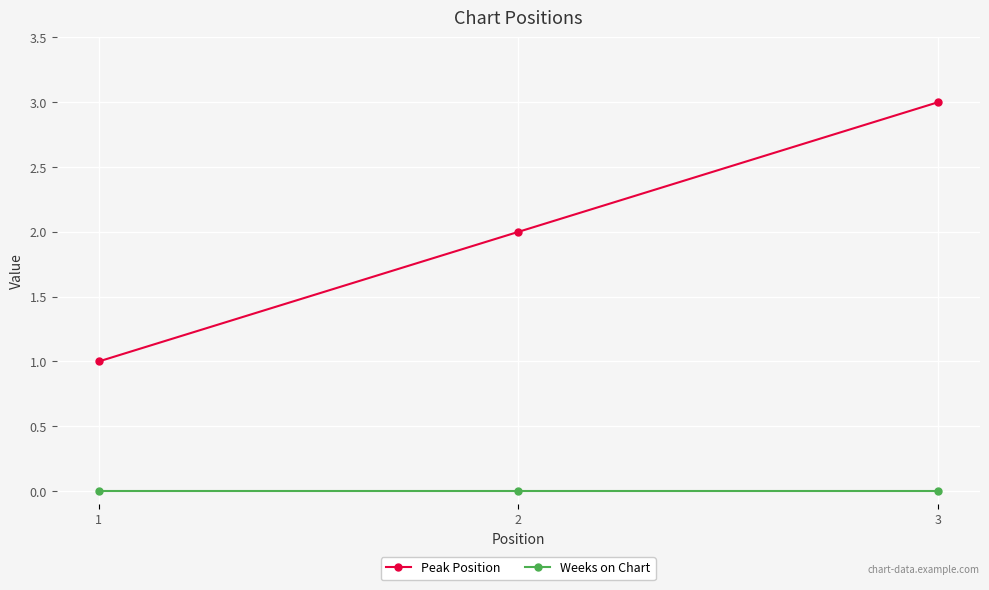

How many lines are shown in the chart?

2